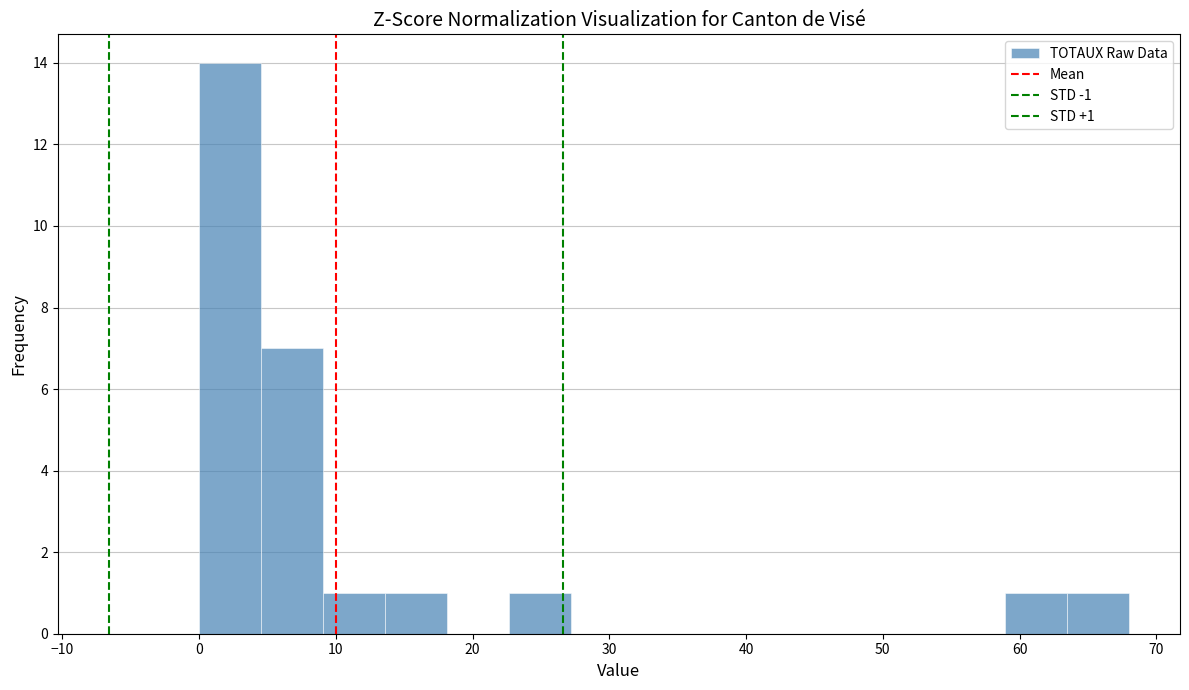

Over which range of the x-axis is the bar tallest?

0 to 5